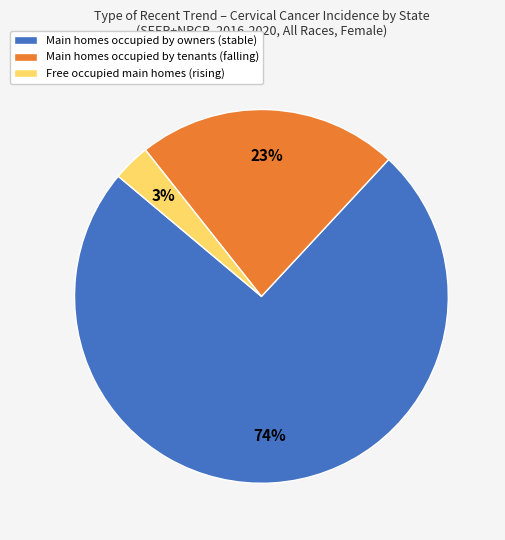

Count the number of slices in the pie.

3